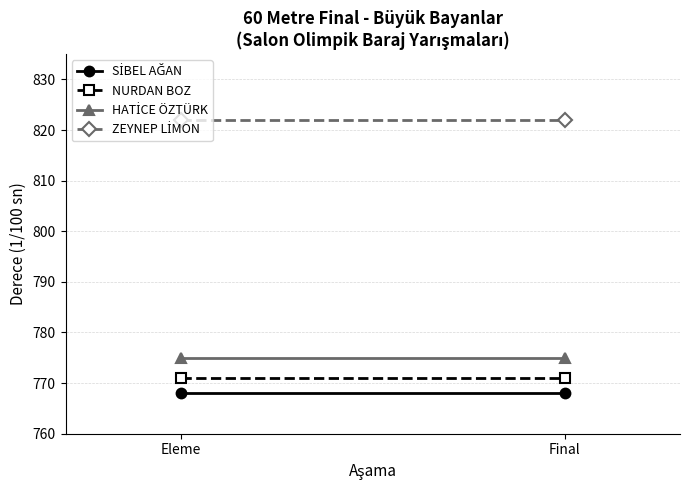

True or false: ZEYNEP LİMON has a value of 1392 at Eleme.

False